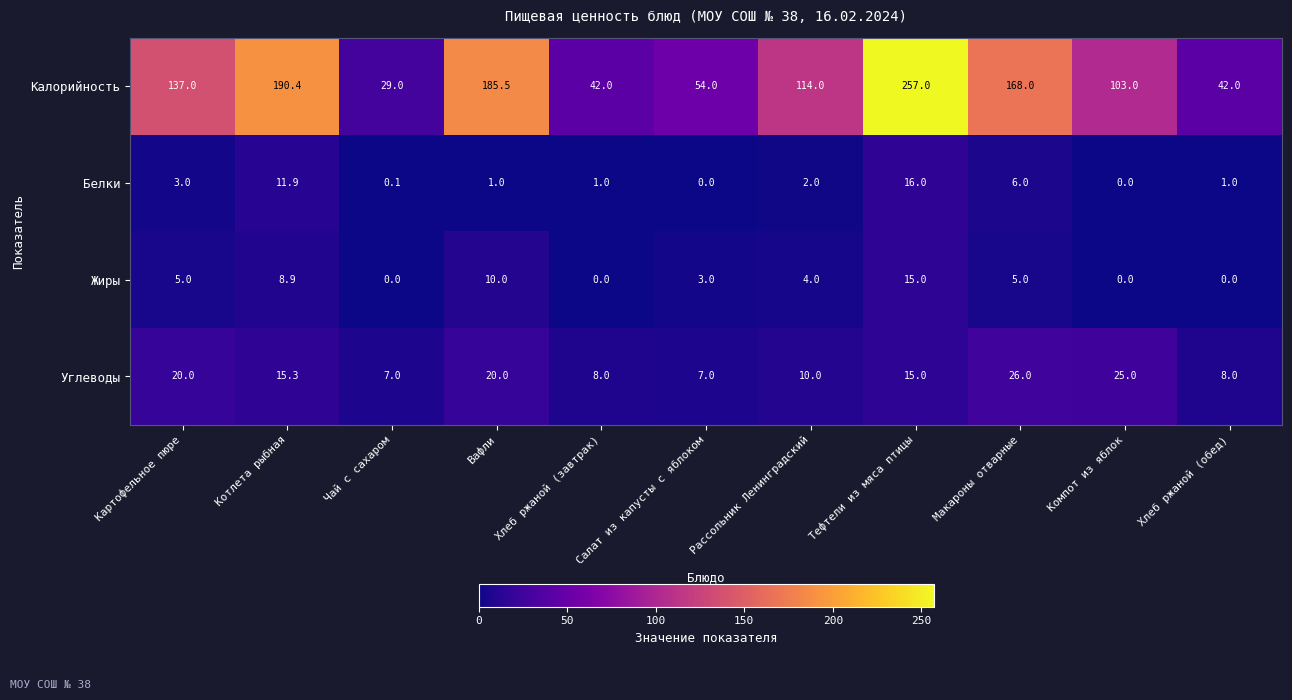

At which label does Углеводы reach its peak?

Макароны отварные